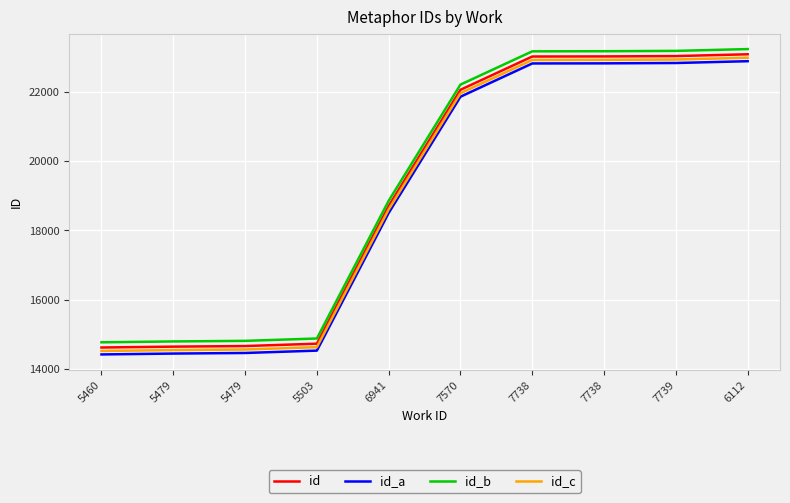

What is the difference between the maximum and minimum values in the id_b series?

8465